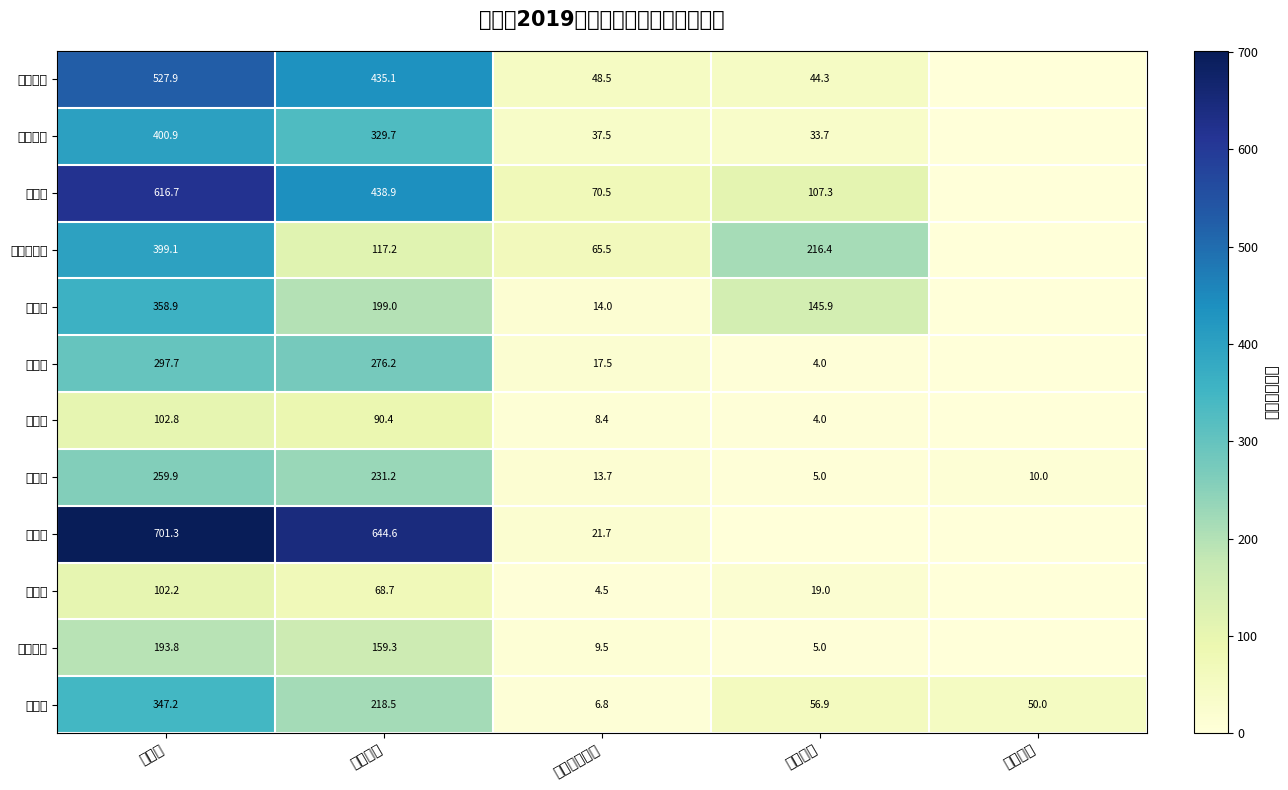

What is the highest value of the 统计局 series?

259.9